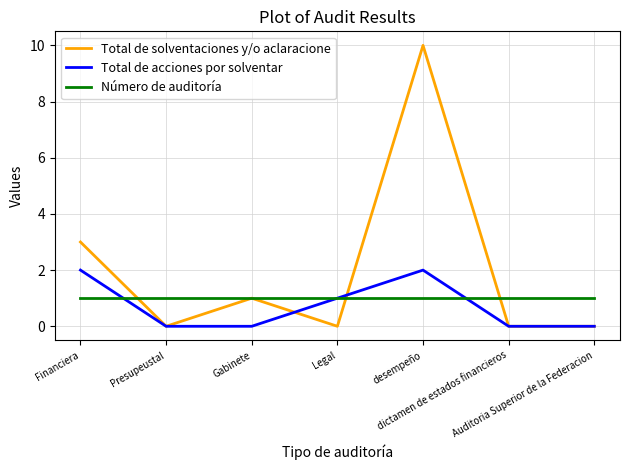

Which series has the largest range (max minus min)?

Total de solventaciones y/o aclaracione